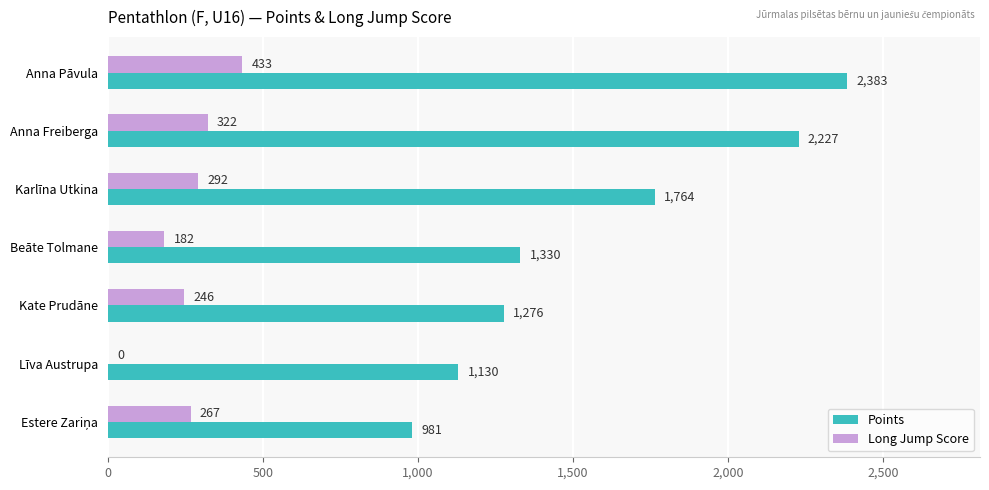

Is it true that Long Jump Score equals 161 at Kate Prudāne?

False